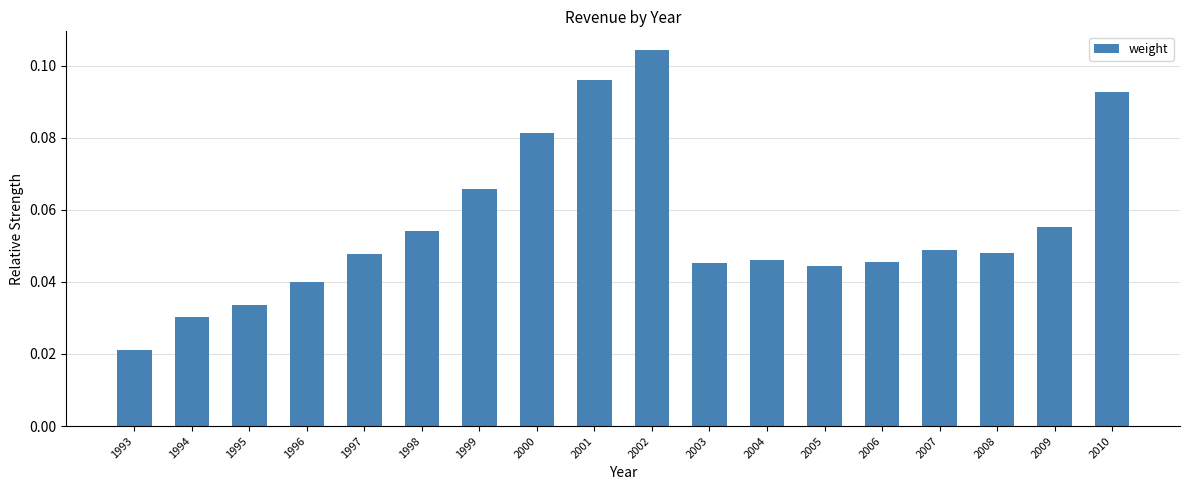

Which label corresponds to the smallest value in the chart?

1993